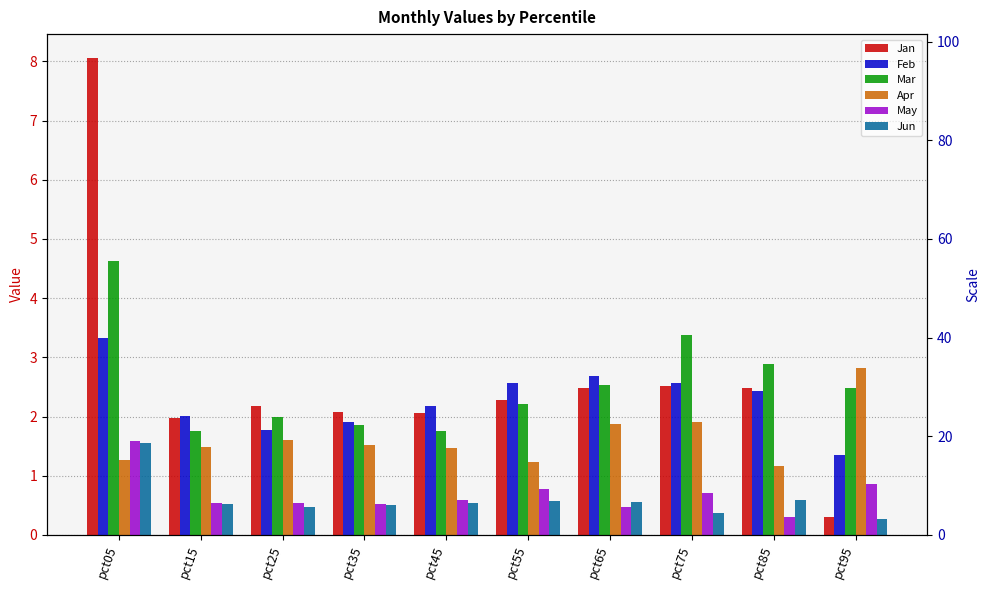

How many bars are there in total?

60